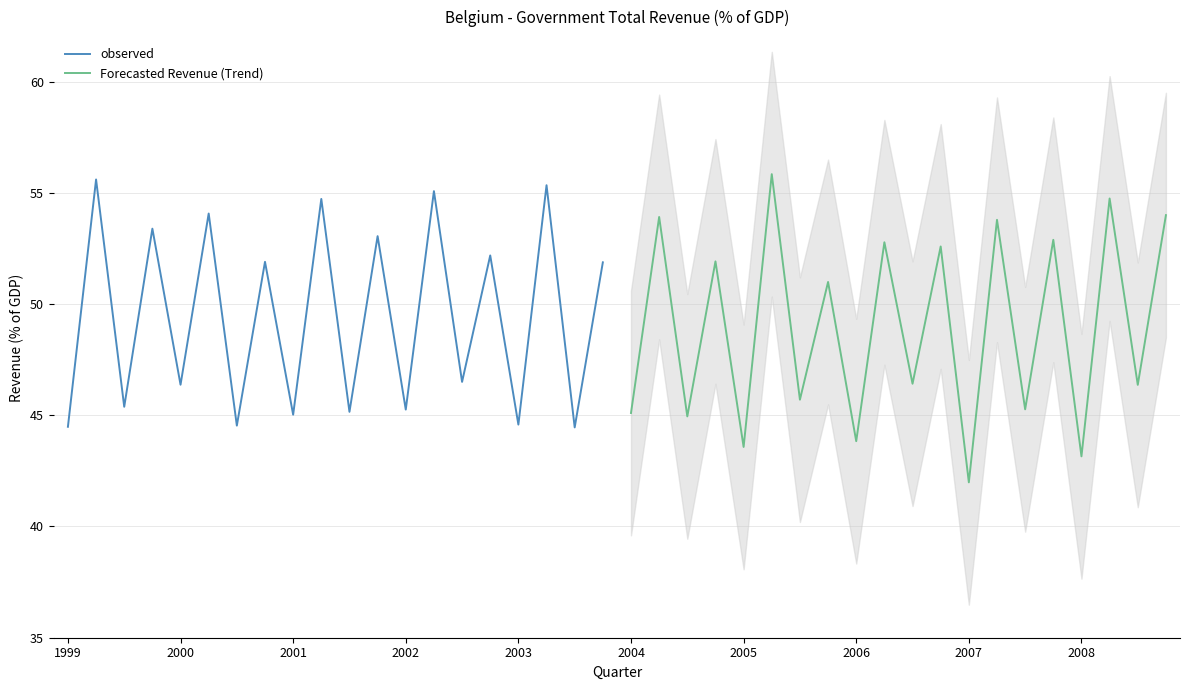

What is the minimum value shown in the chart?

42.0